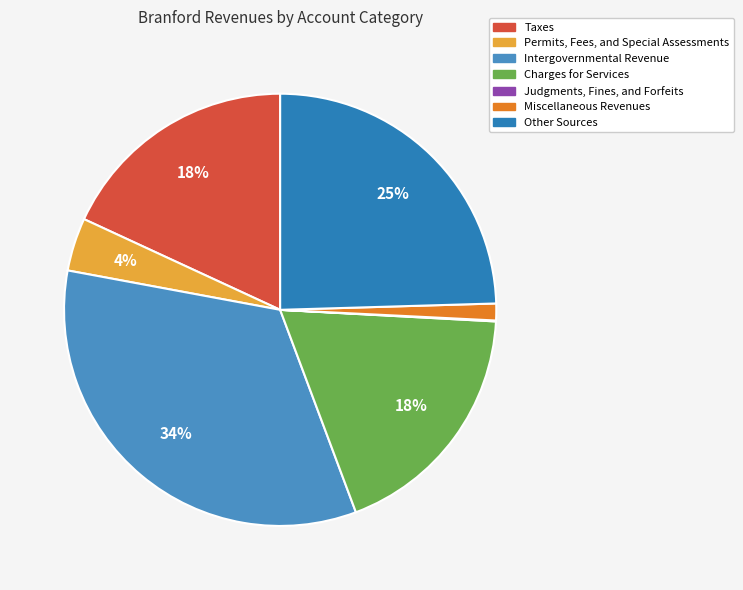

Do Intergovernmental Revenue and Permits, Fees, and Special Assessments together represent more than half of the pie?

No